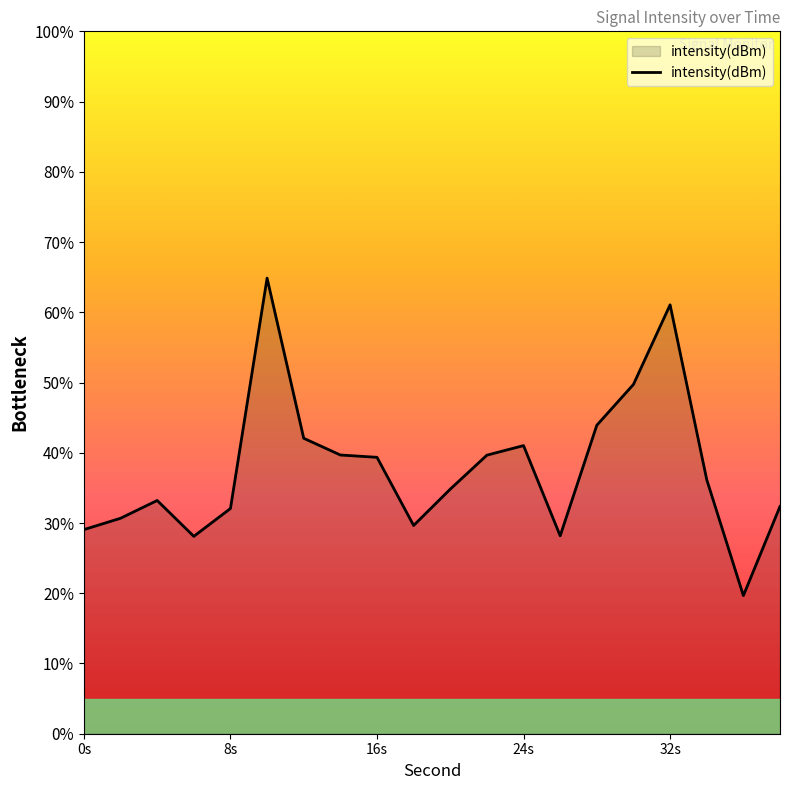

What is the difference between the maximum and minimum values?

45.2